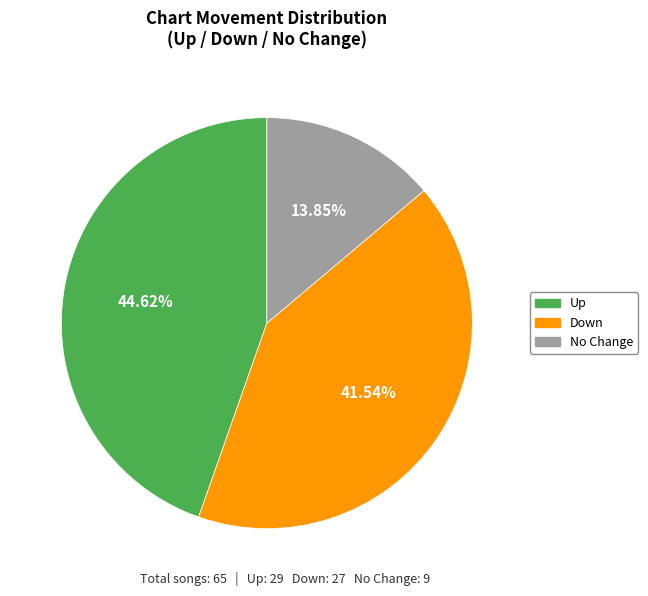

To the nearest percent, what is the average slice percentage?

33%